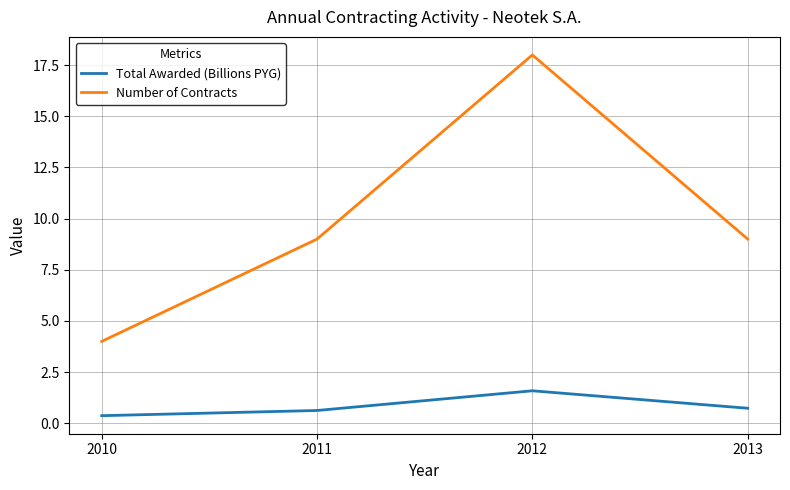

What is the maximum value for Total Awarded (Billions PYG)?

1.6